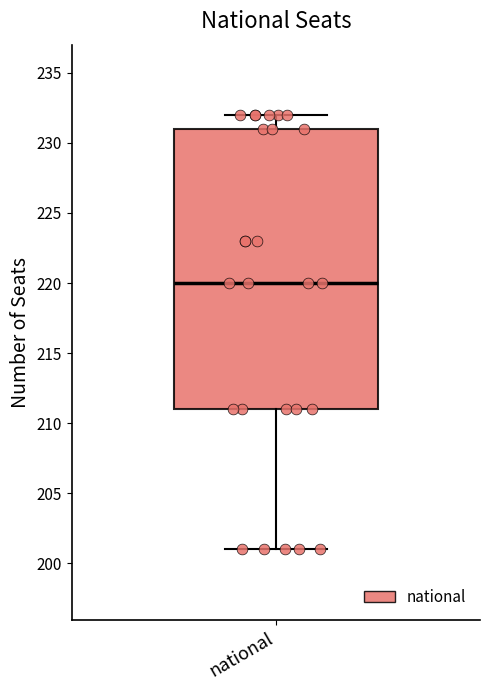

Read this box plot against the y-axis: the position of the median line, the range covered by the box, and the ends of both whiskers. The values are not printed on the chart, so give them approximately, as read against the axis.

median 220, box 211 to 231, whiskers 201 to 232